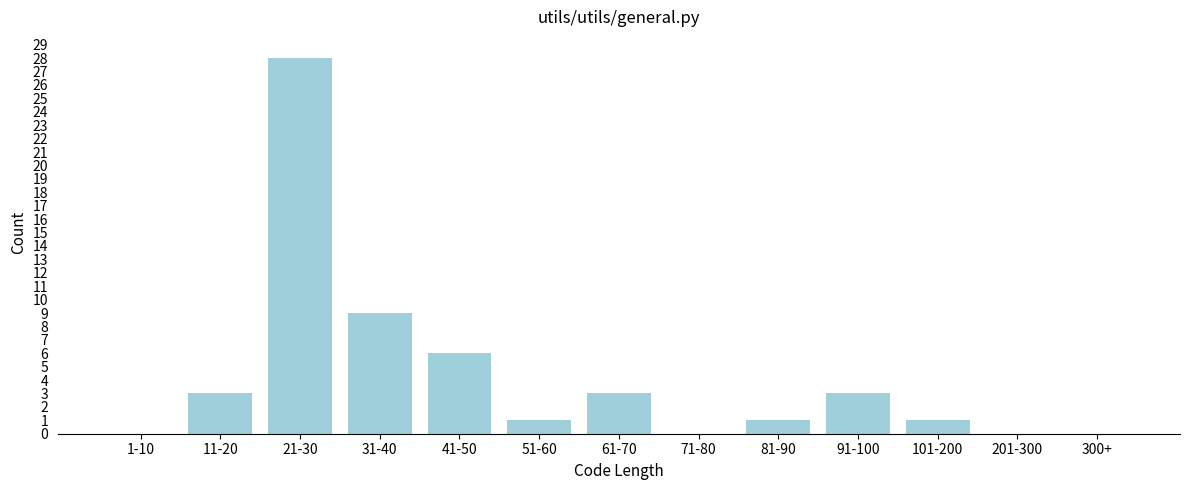

Reading right to left, transcribe all the data shown in this chart.

300+=0	201-300=0	101-200=1	91-100=3	81-90=1	71-80=0	61-70=3	51-60=1	41-50=6	31-40=9	21-30=28	11-20=3	1-10=0